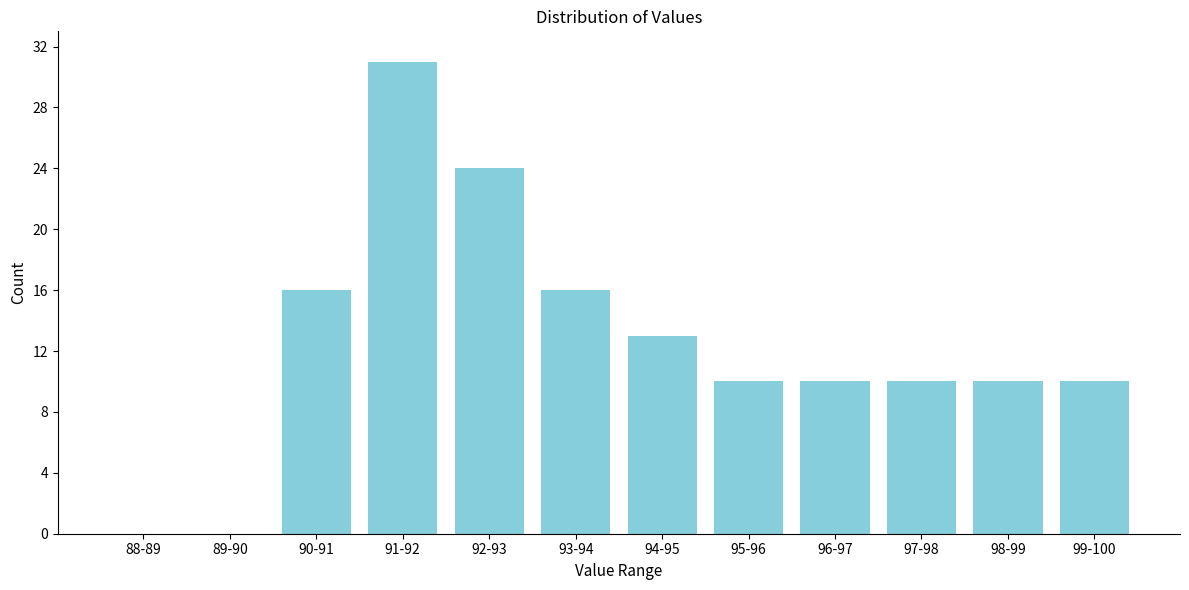

Reading left to right, extract all data points from this chart.

88-89=0	89-90=0	90-91=16	91-92=31	92-93=24	93-94=16	94-95=13	95-96=10	96-97=10	97-98=10	98-99=10	99-100=10